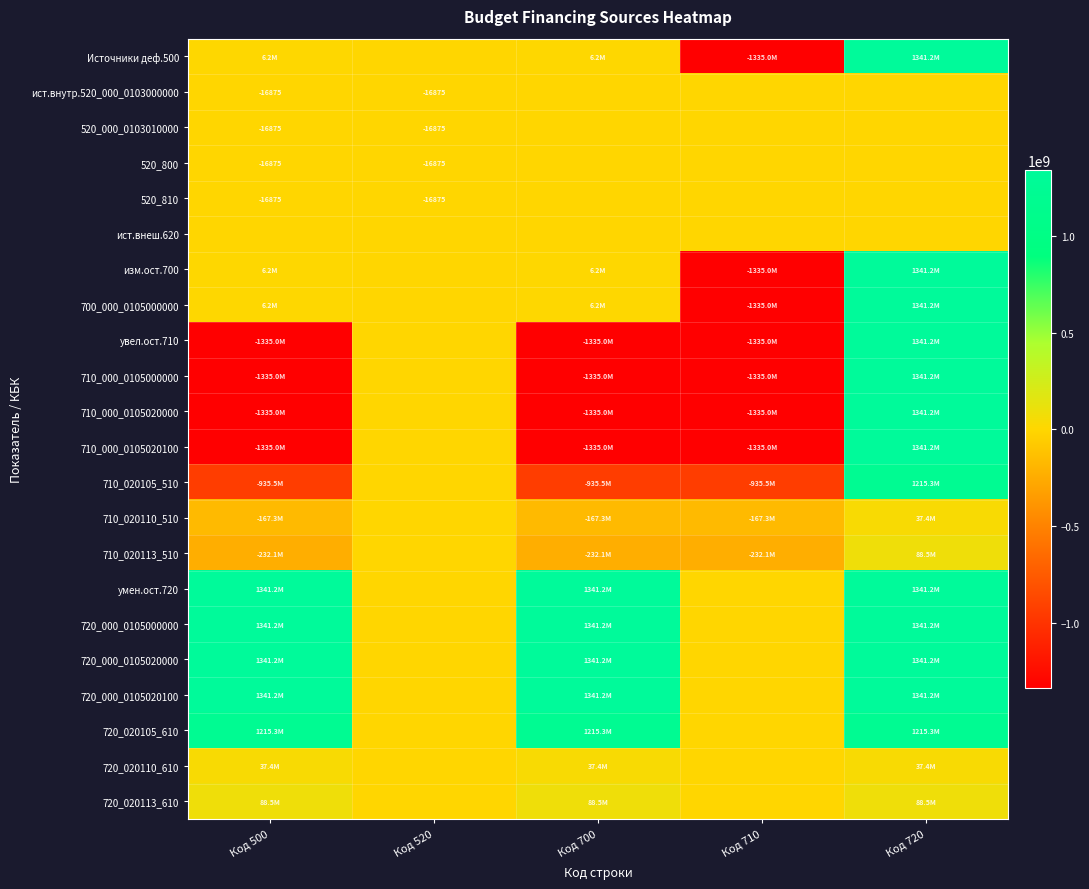

Which series has the largest total across all categories?

умен.ост.720